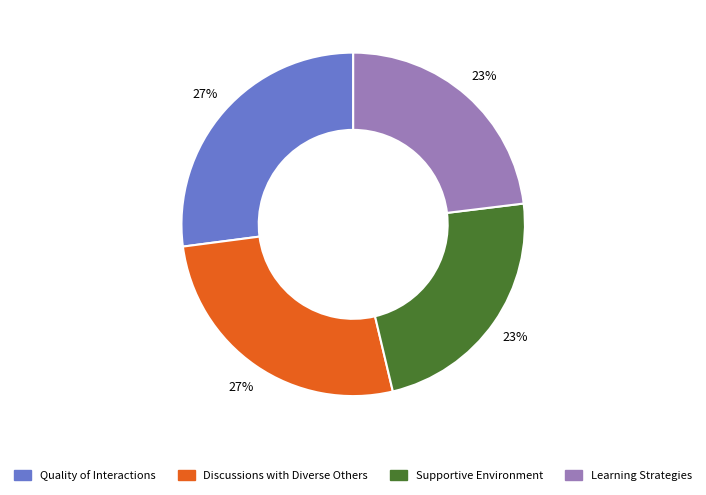

To the nearest percent, what is the average slice percentage?

25%